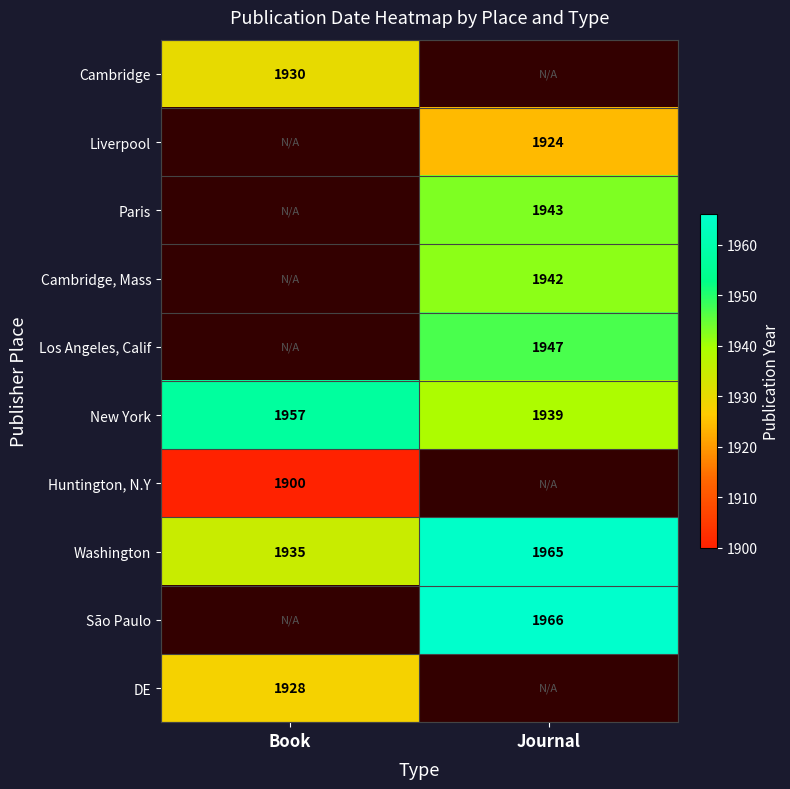

At how many categories does at least one series exceed 1917?

2